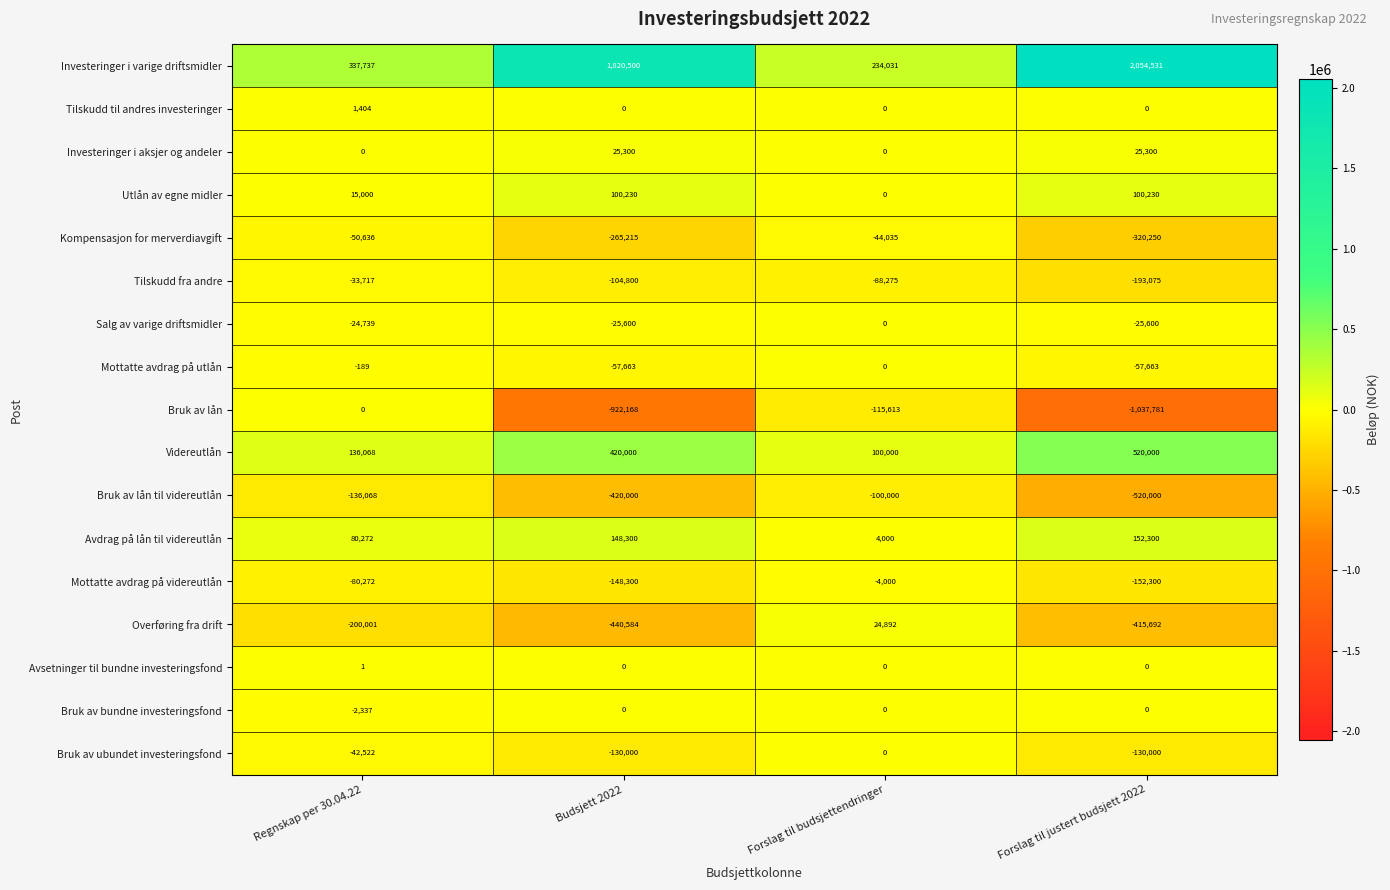

What is the total value across all series at Regnskap per 30.04.22?

1